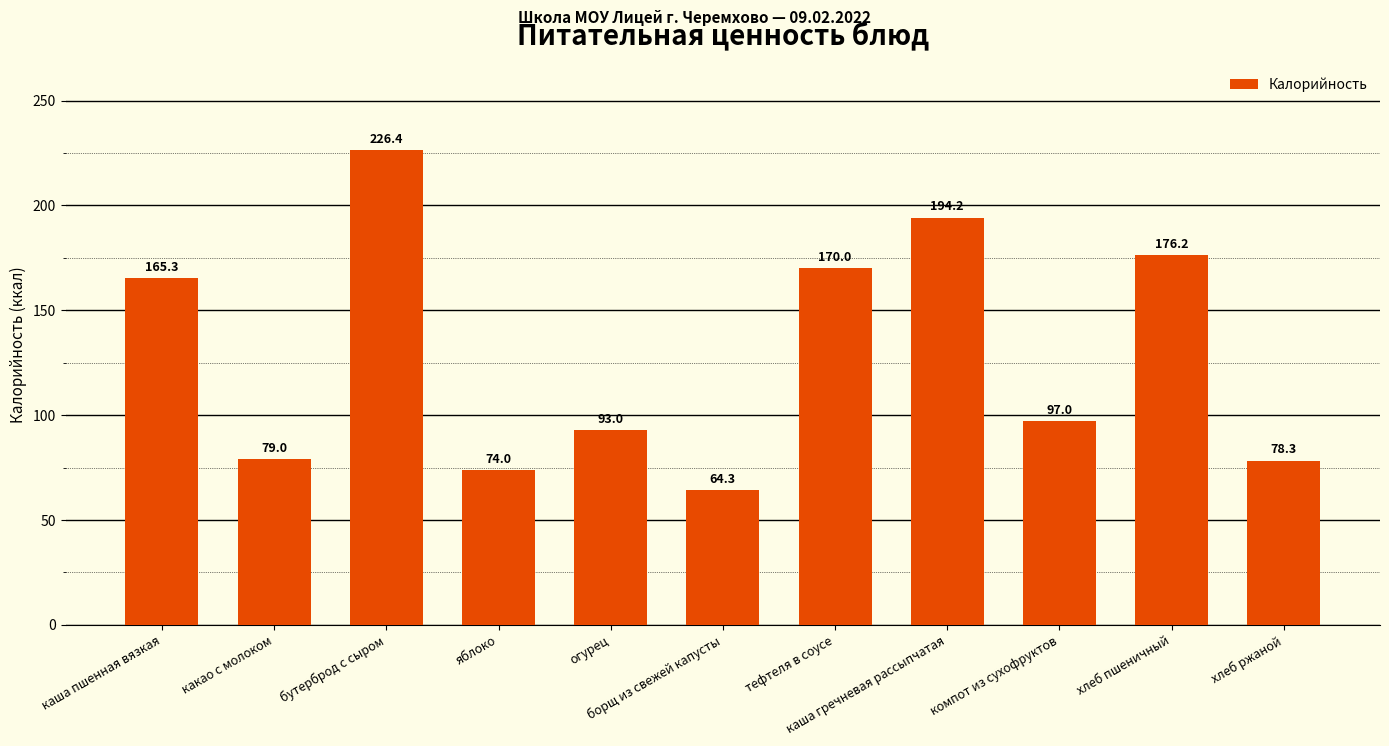

The chart shows a value of 226.4 at бутерброд с сыром. True or false?

True